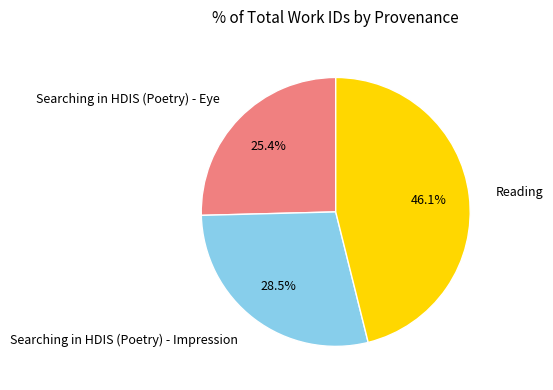

Which slice is the largest?

Reading